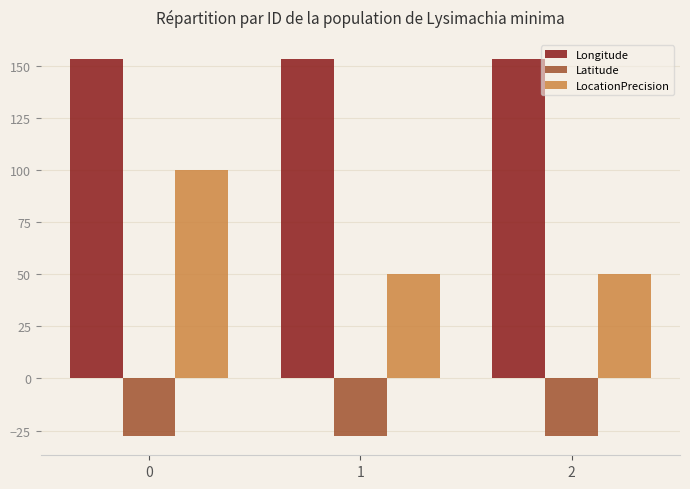

What is the total value across all series at 2?

175.2